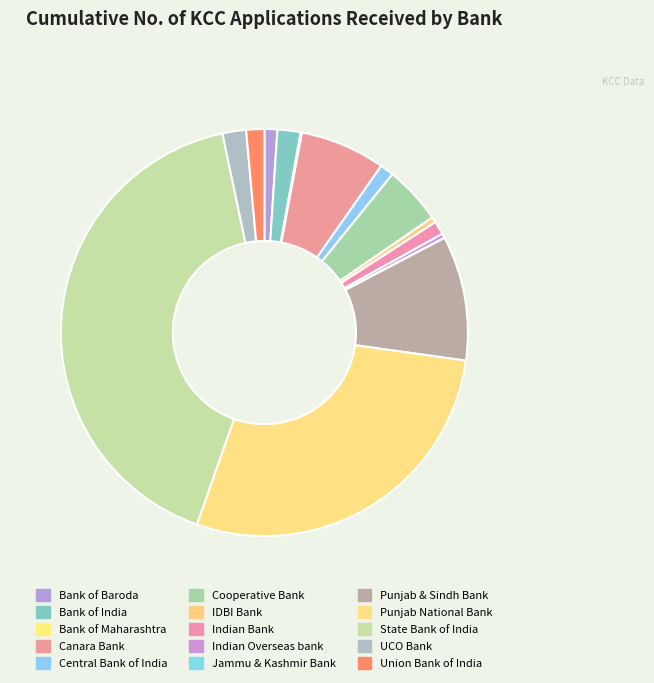

How many slices are in this pie chart?

15